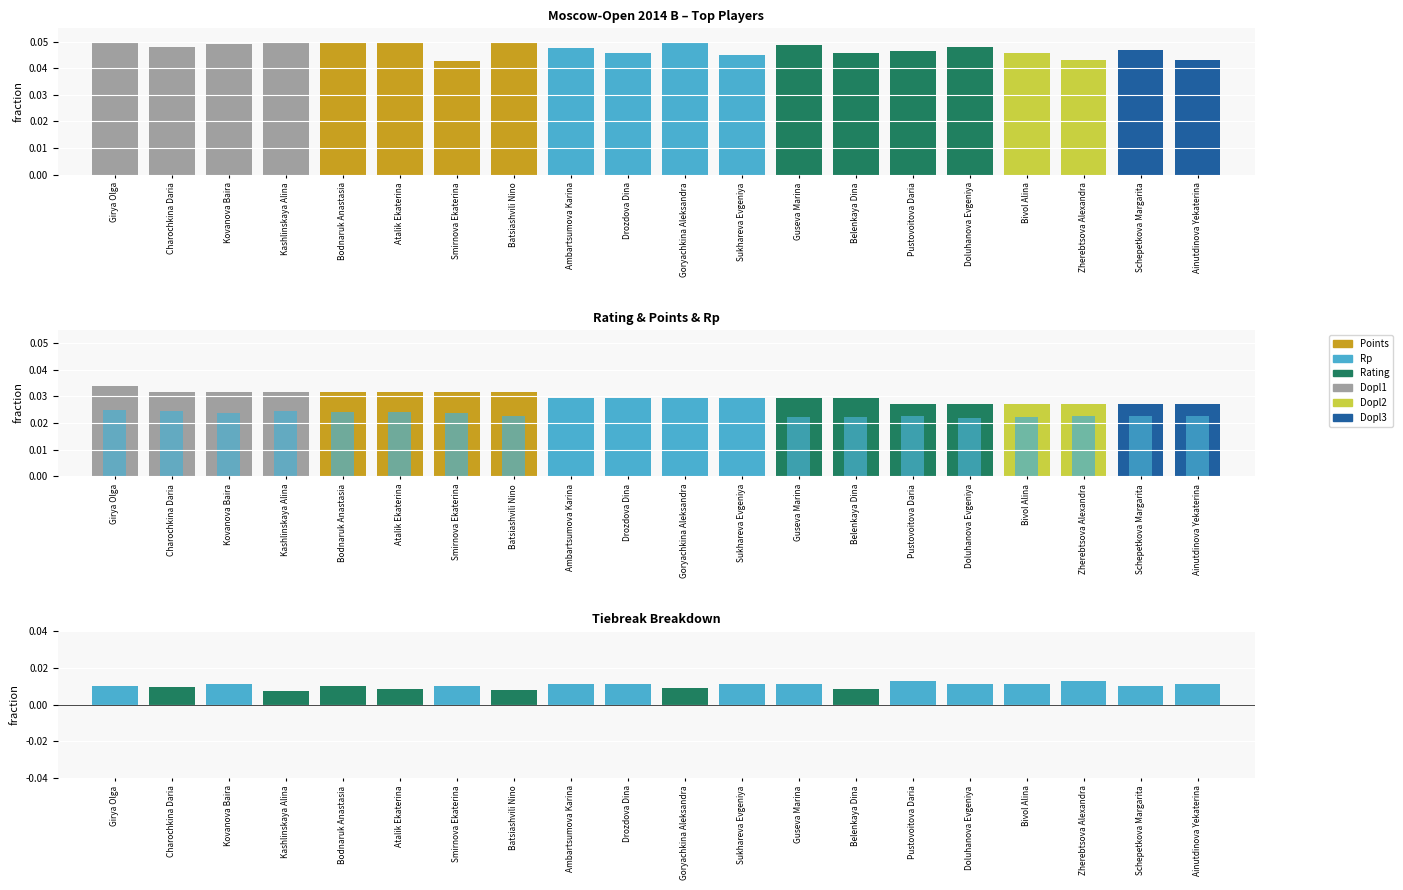

What is the sum of all Rp values?

0.5